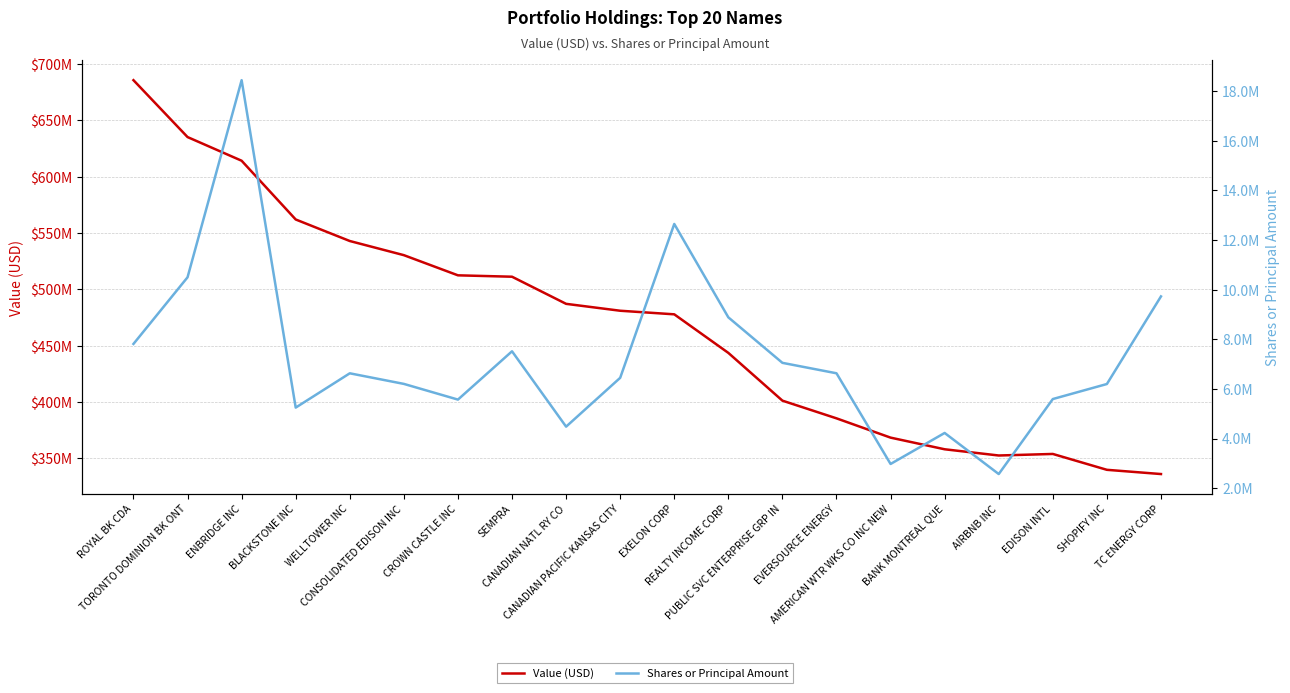

Is this an area chart (filled region under the line)?

No